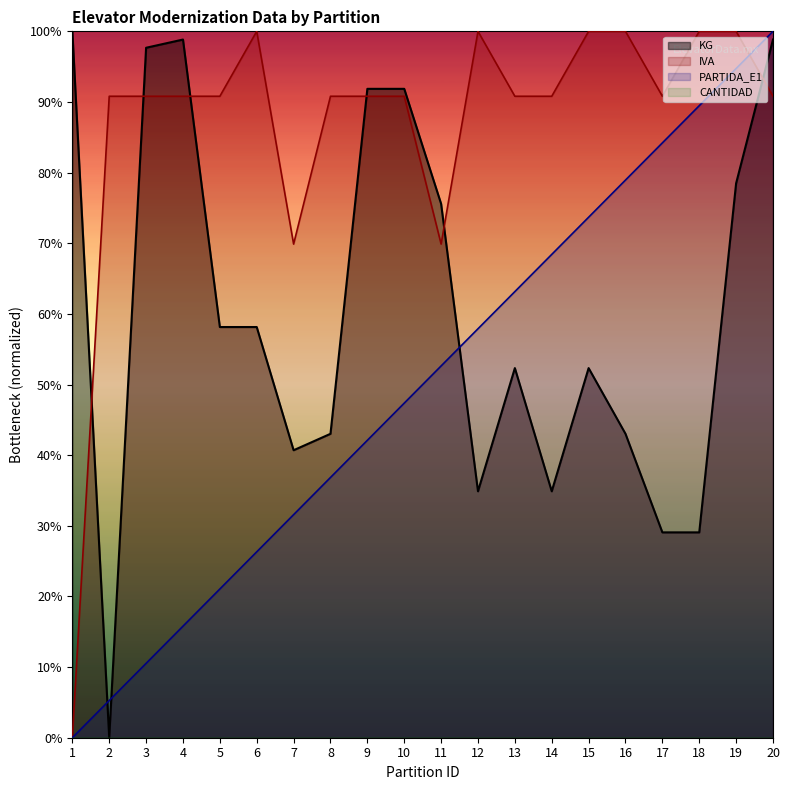

What is the sum of all PARTIDA_E1 values?

10.0